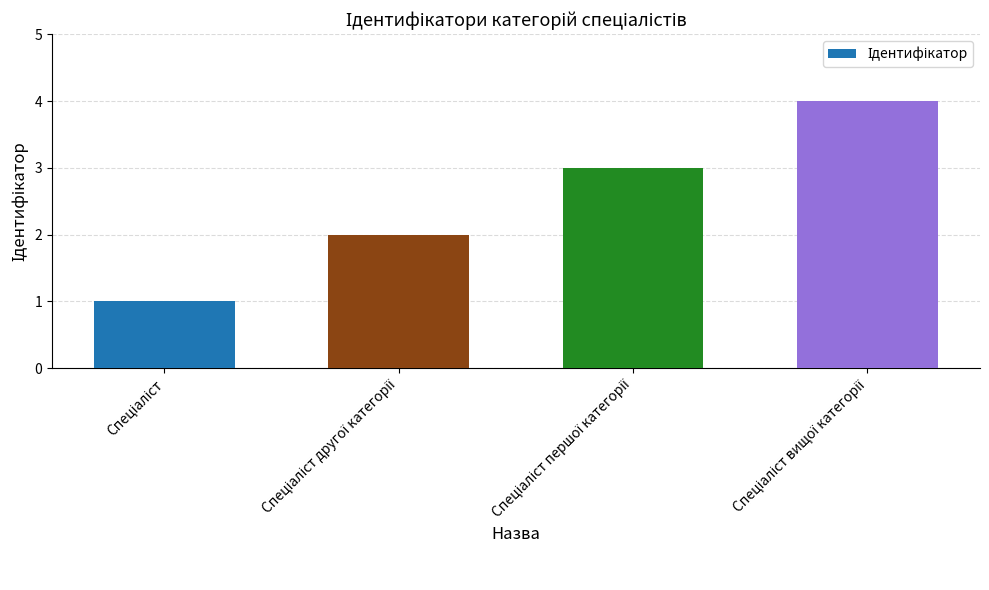

What is the sum of all values?

10